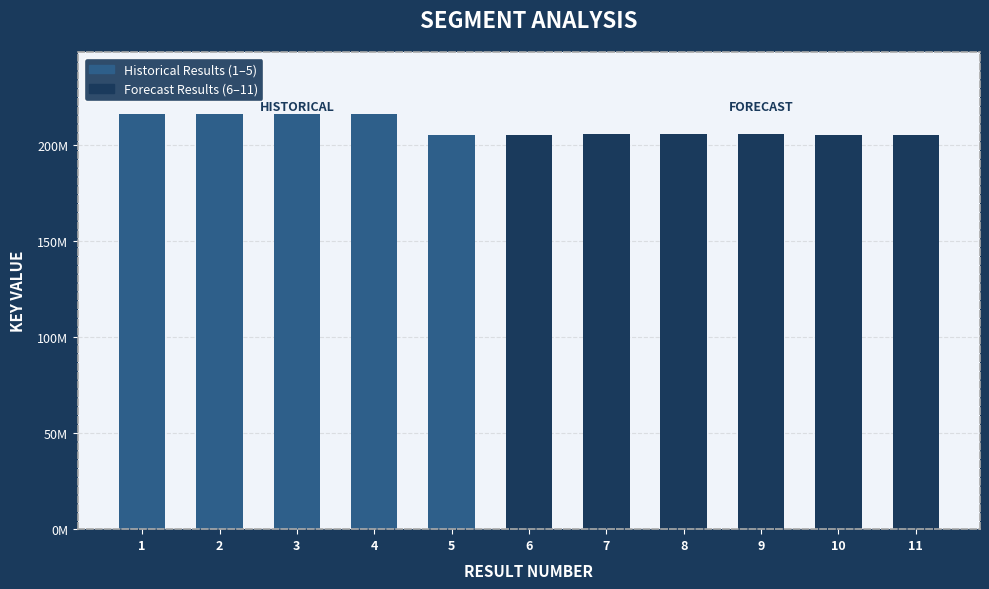

Which label corresponds to the largest value in the chart?

2